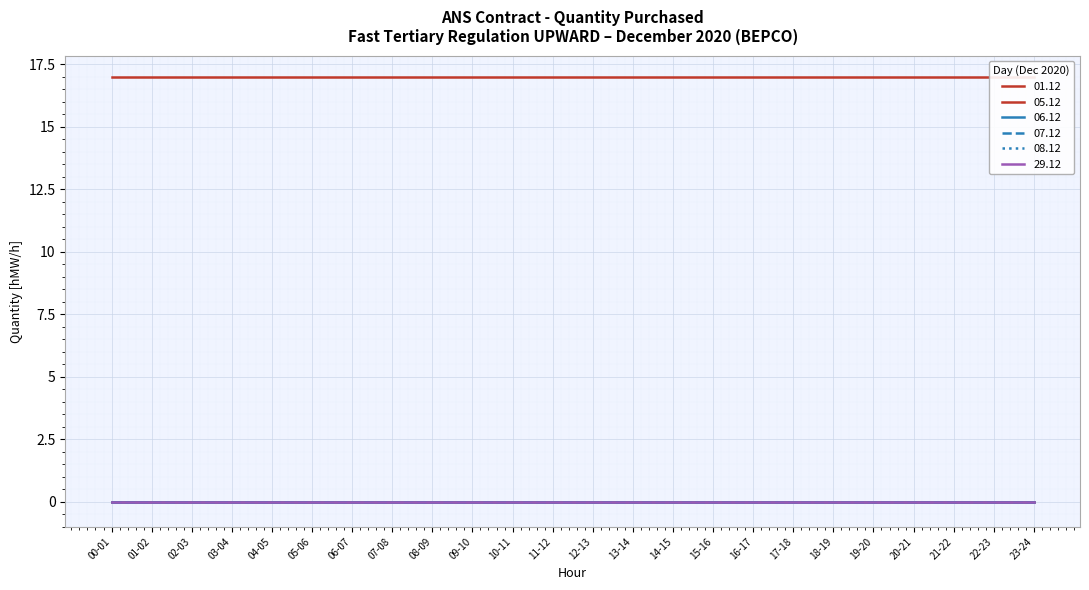

Which series has the largest total across all categories?

05.12